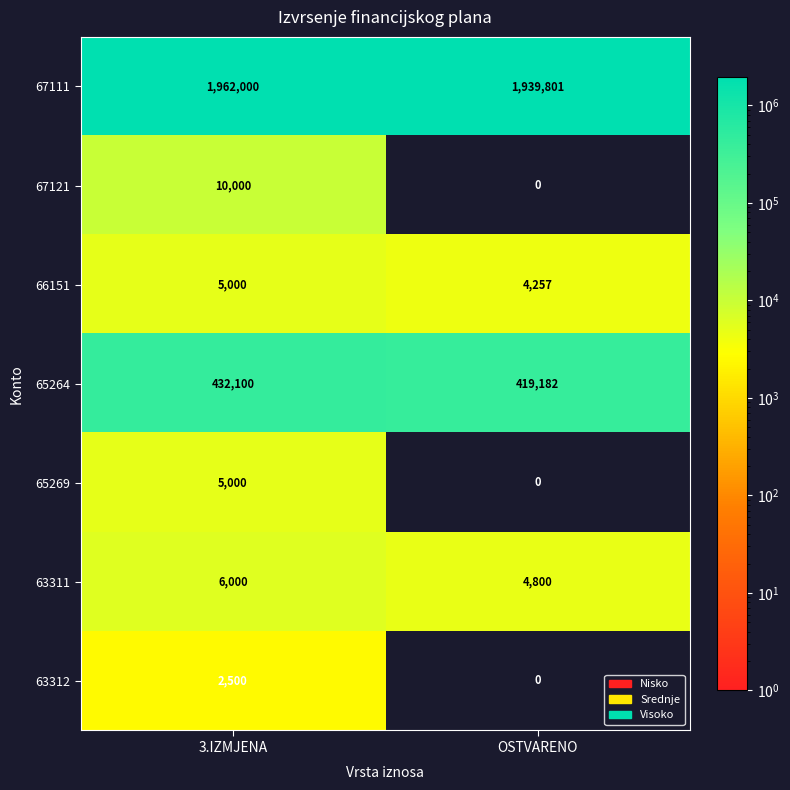

What is the spread (max minus min) of values at 3.IZMJENA?

1959500